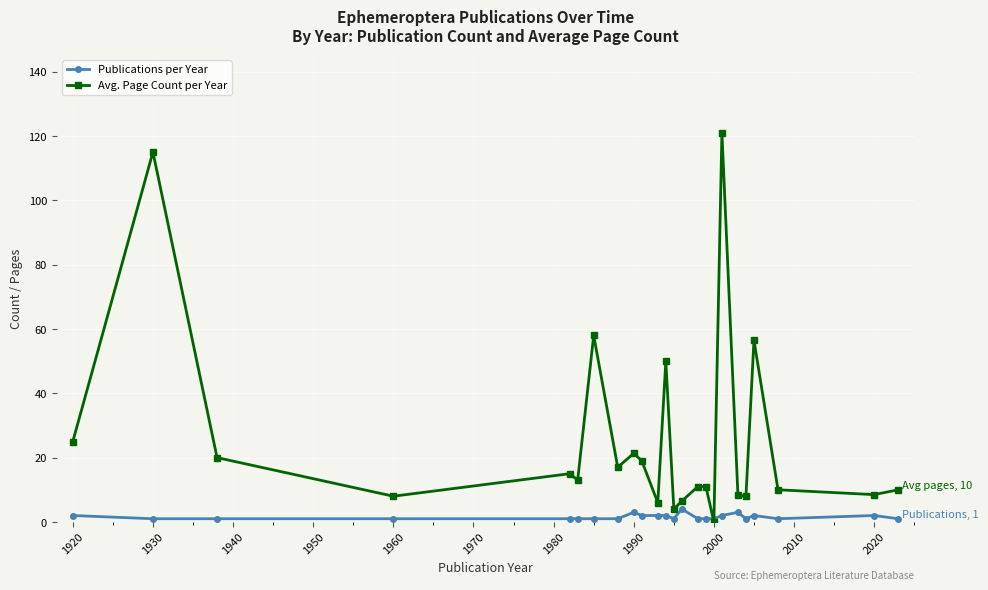

How many series are shown in this chart?

2